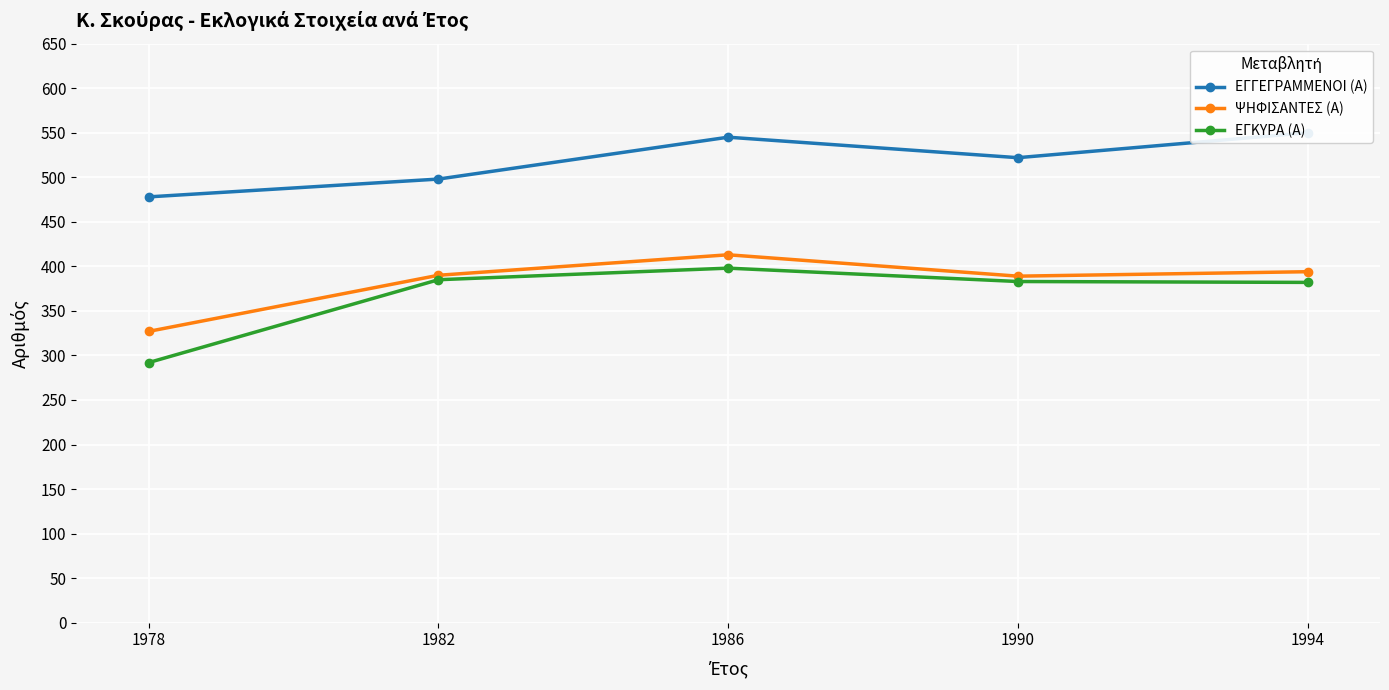

What is the difference between the maximum and minimum values in the ΨΗΦΙΣΑΝΤΕΣ (Α) series?

86